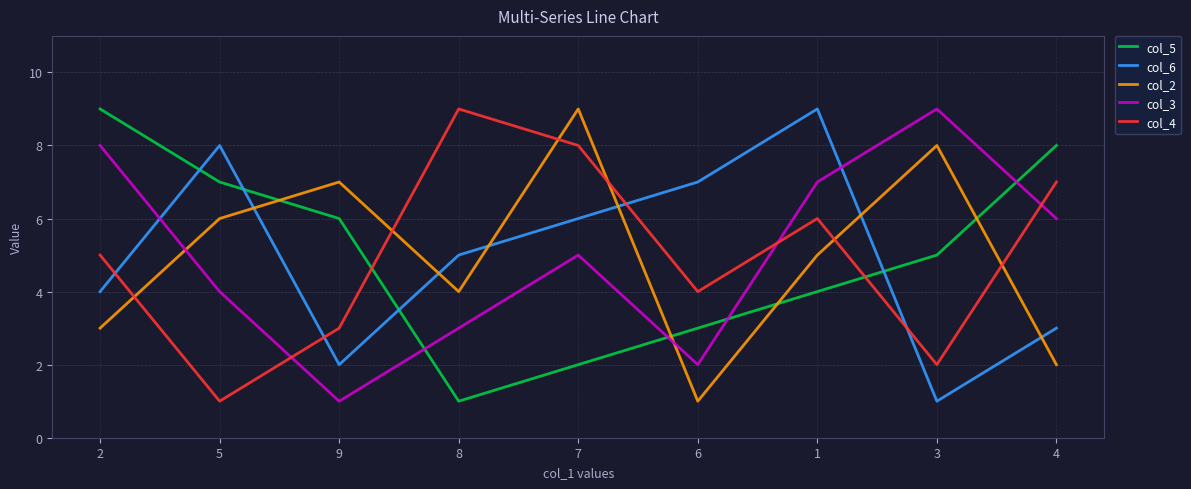

At which category does col_3 reach its first local peak?

7